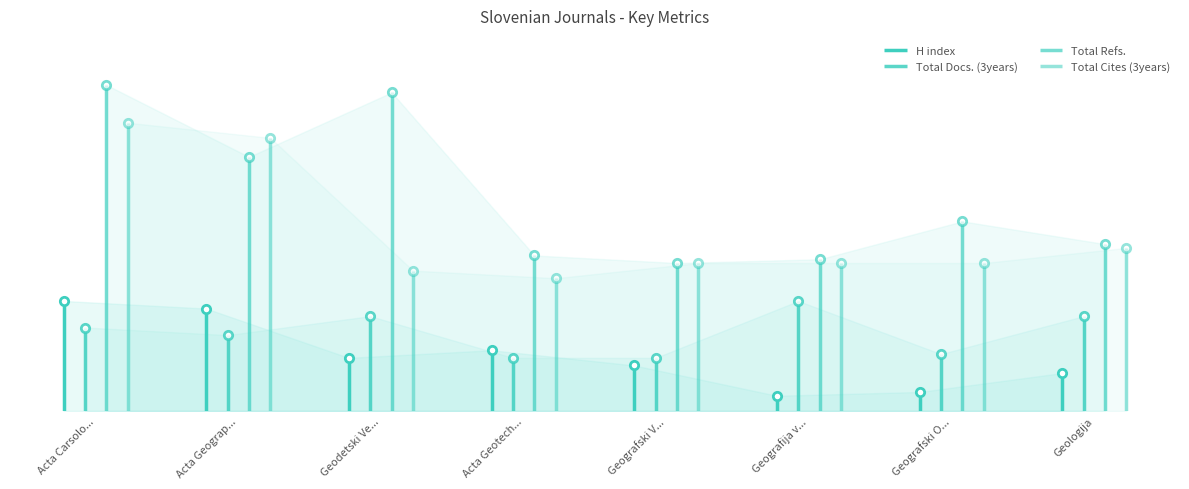

What is the value of the Total Cites (3years) point at the 3rd from the left?

37